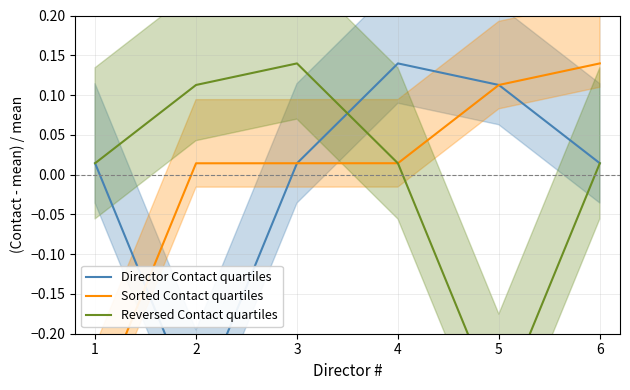

Count the number of data series in this chart.

3